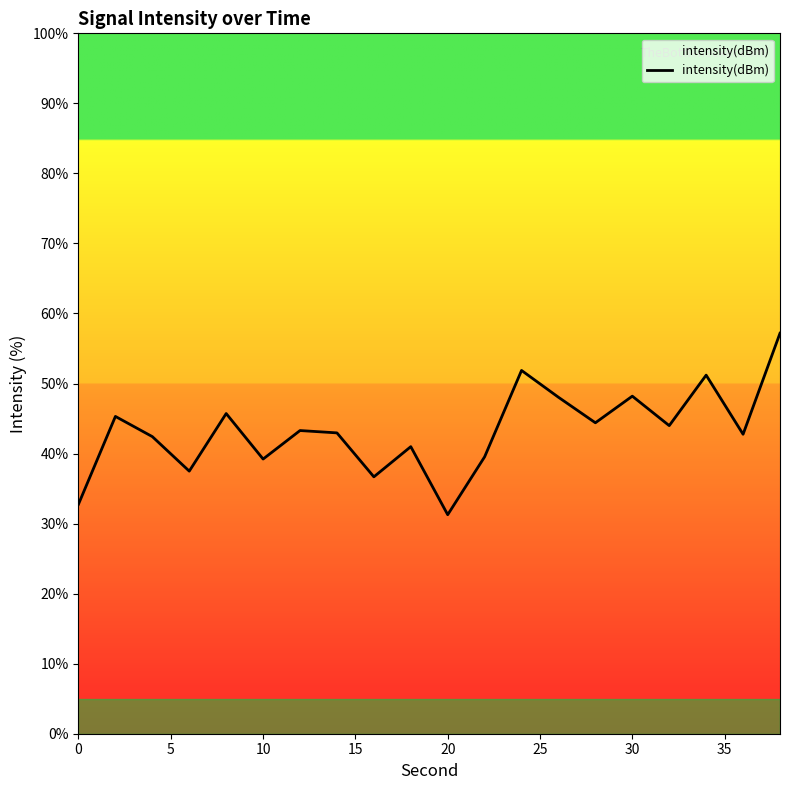

What is the greatest value displayed?

57.2